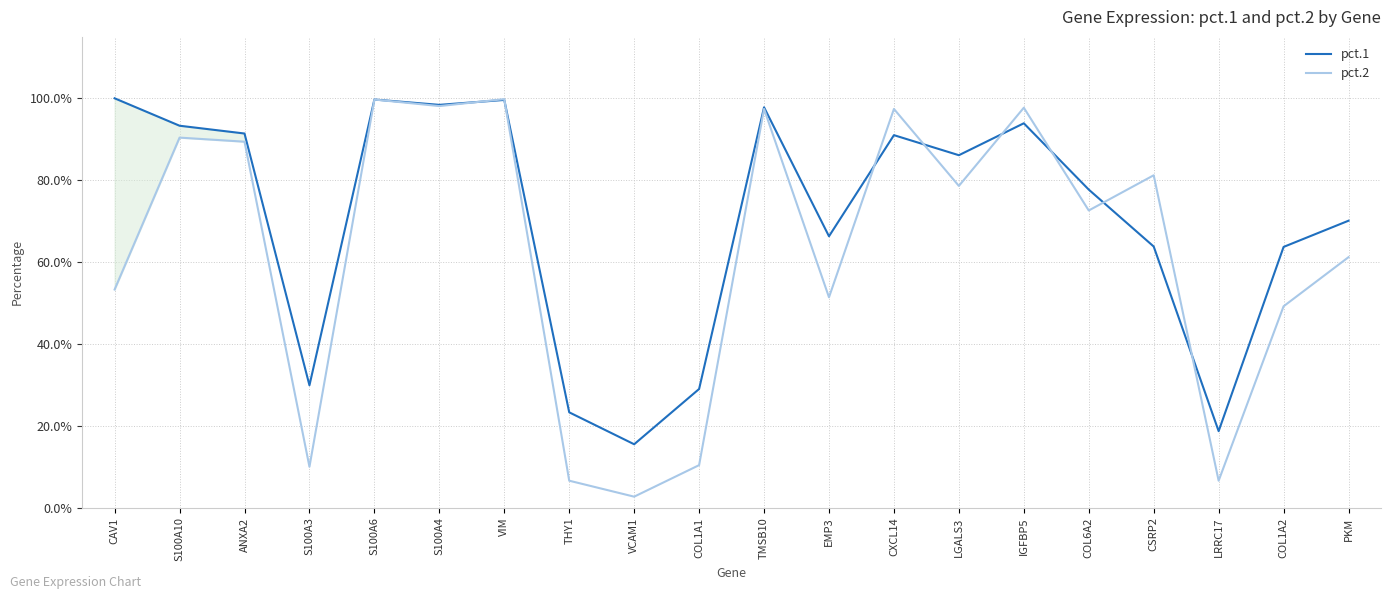

The pct.2 series shows 1.0 at IGFBP5. True or false?

True